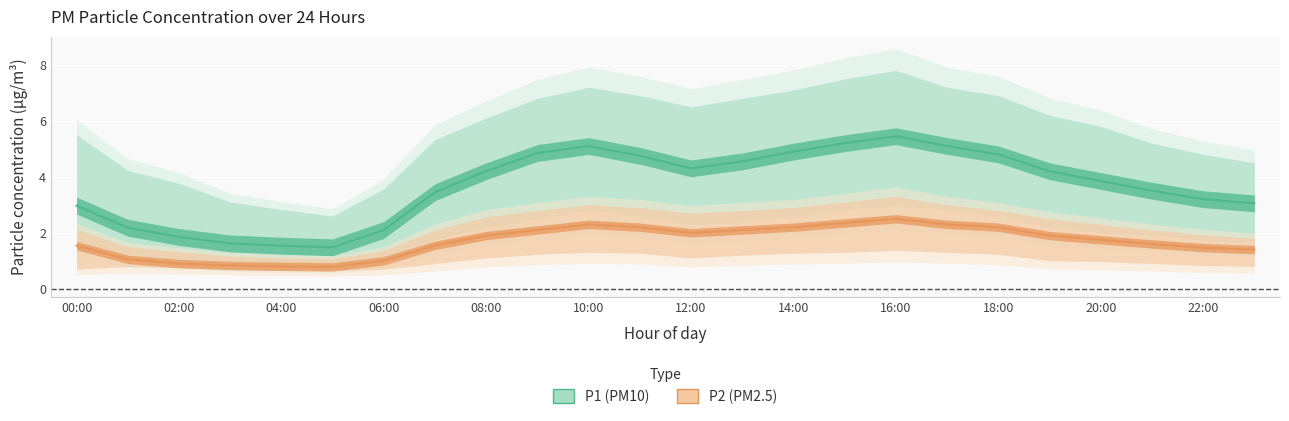

Which series has the largest range (max minus min)?

P1_upper